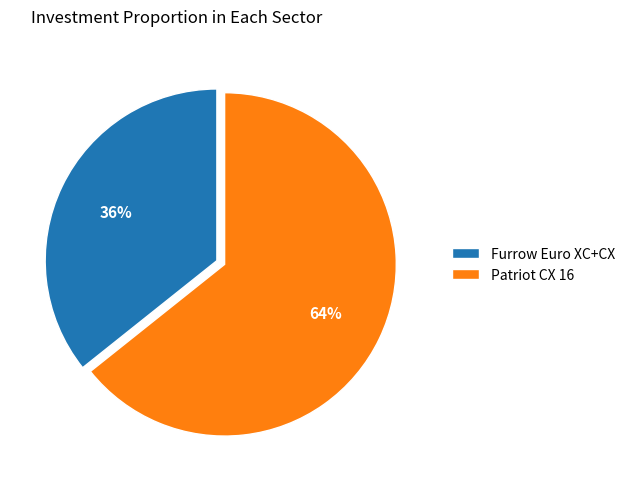

Do Patriot CX 16 and Furrow Euro XC+CX together represent more than half of the pie?

Yes